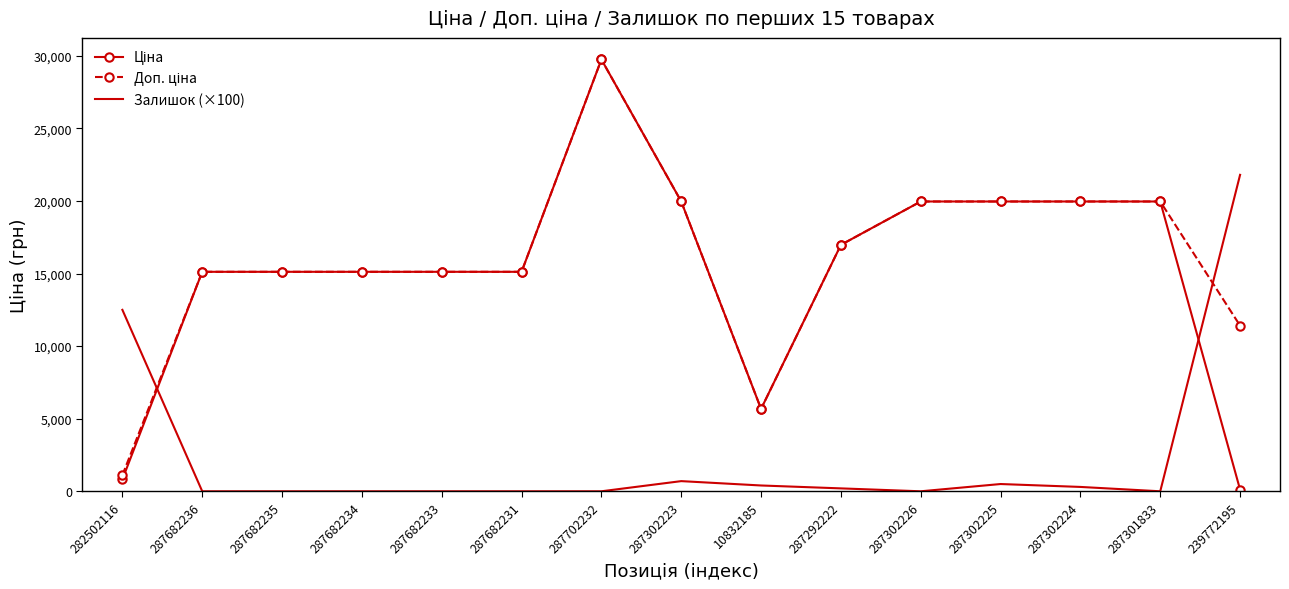

At which category is the sum across all series the highest?

287702232